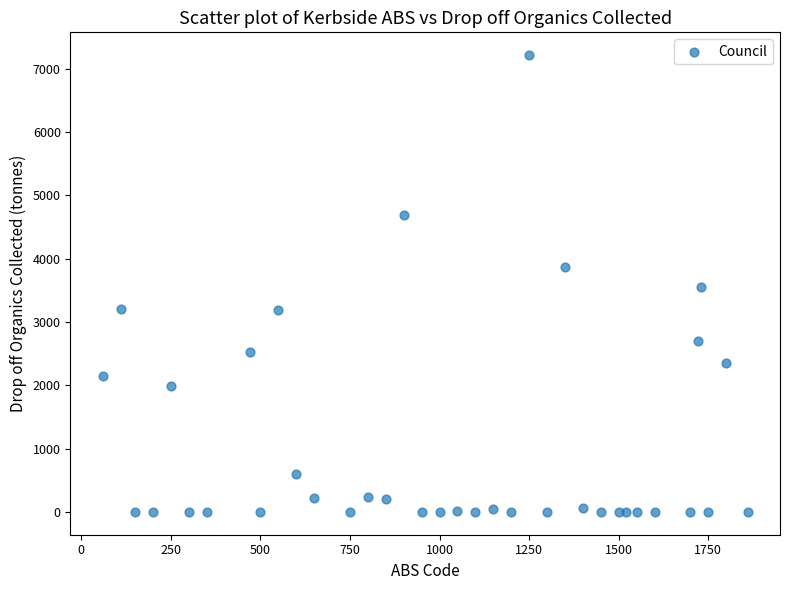

What is the range of X values (max minus min)?

1800.0